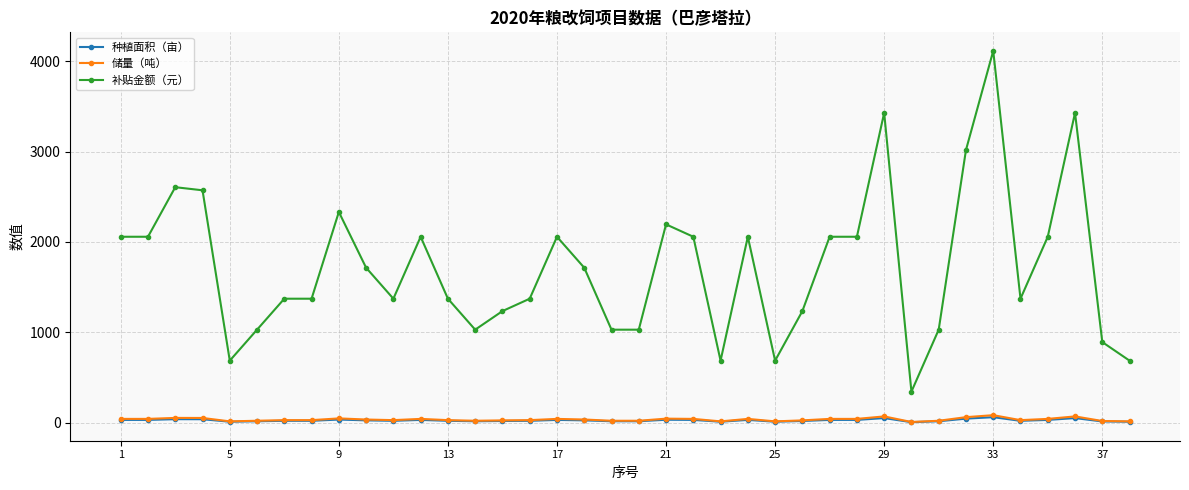

True or false: 种植面积（亩） has more than 2 interior local peaks.

True